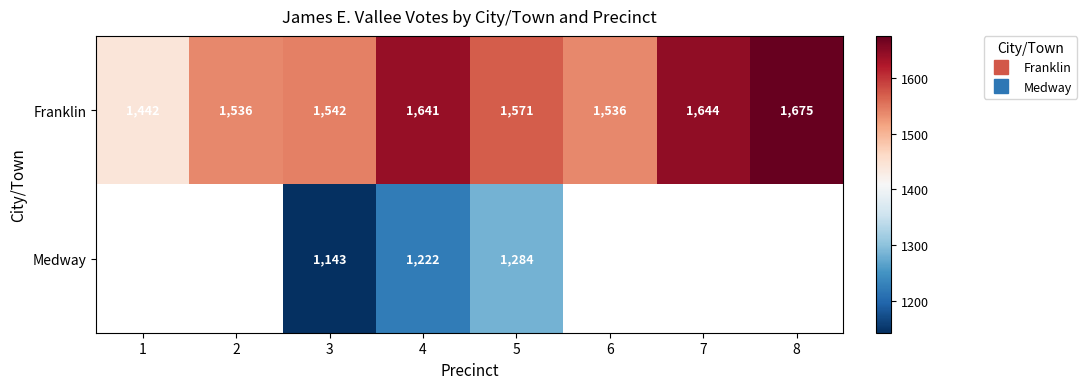

Which series has the largest range (max minus min)?

Franklin